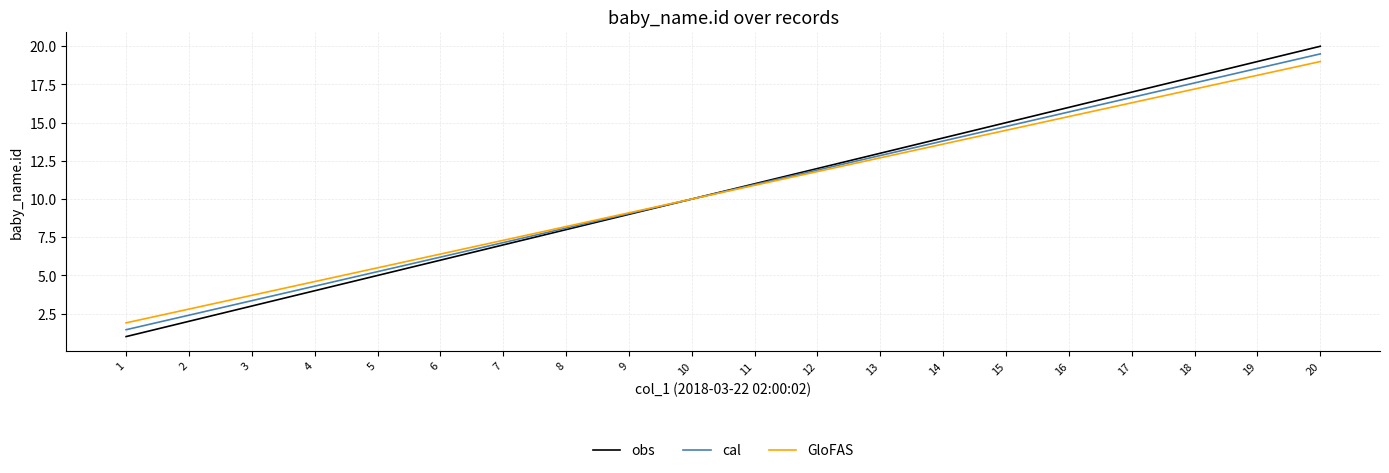

Which series has the widest spread of values?

obs